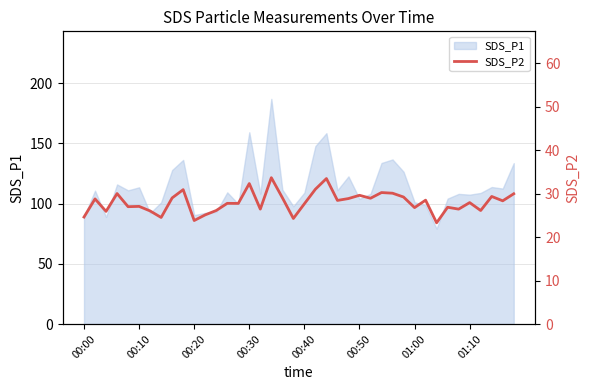

The value of SDS_P1 at 01:10 is 107.5. True or false?

True